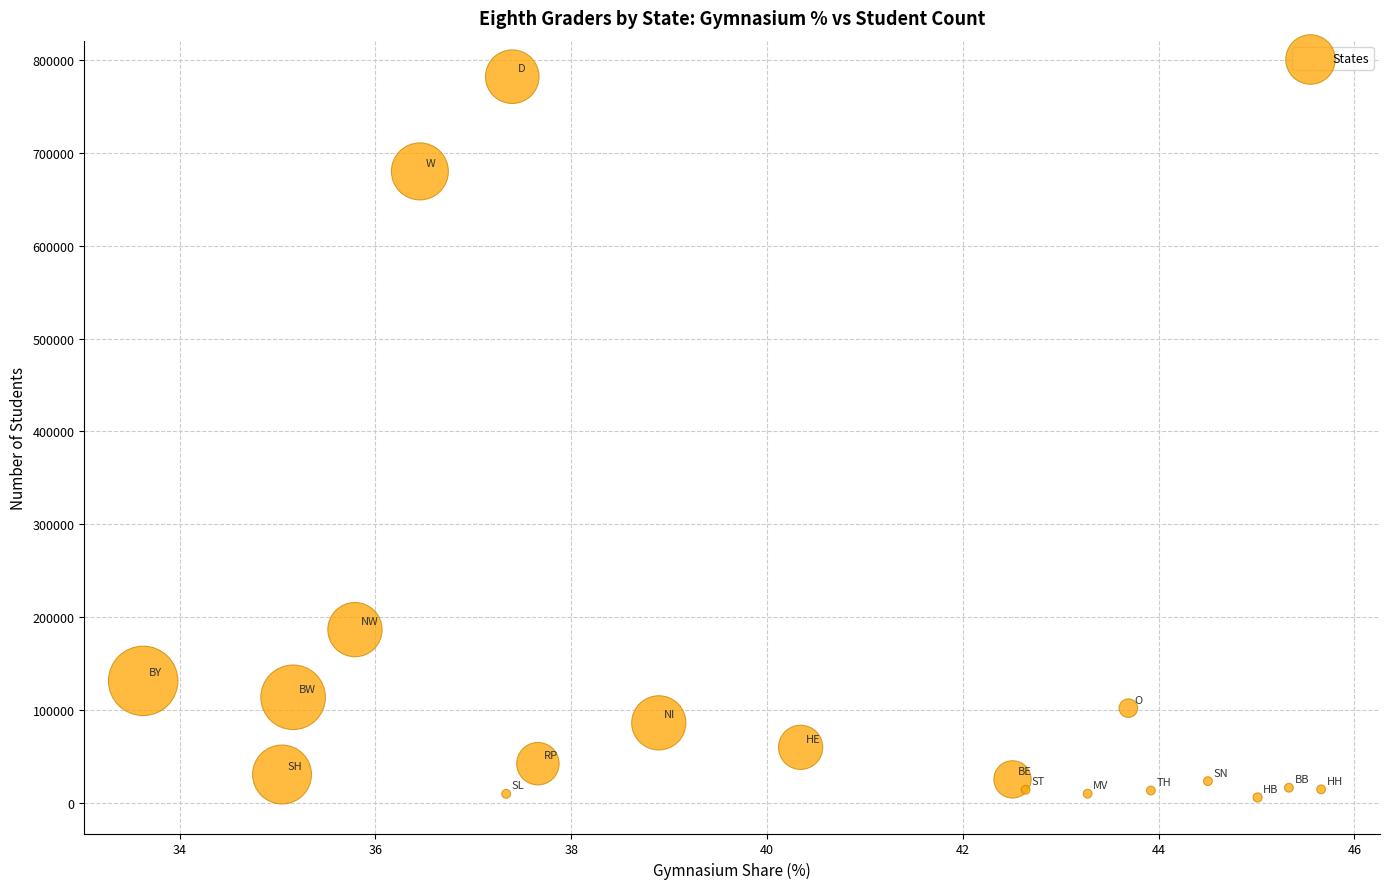

What is the range of Y values (max minus min)?

776381